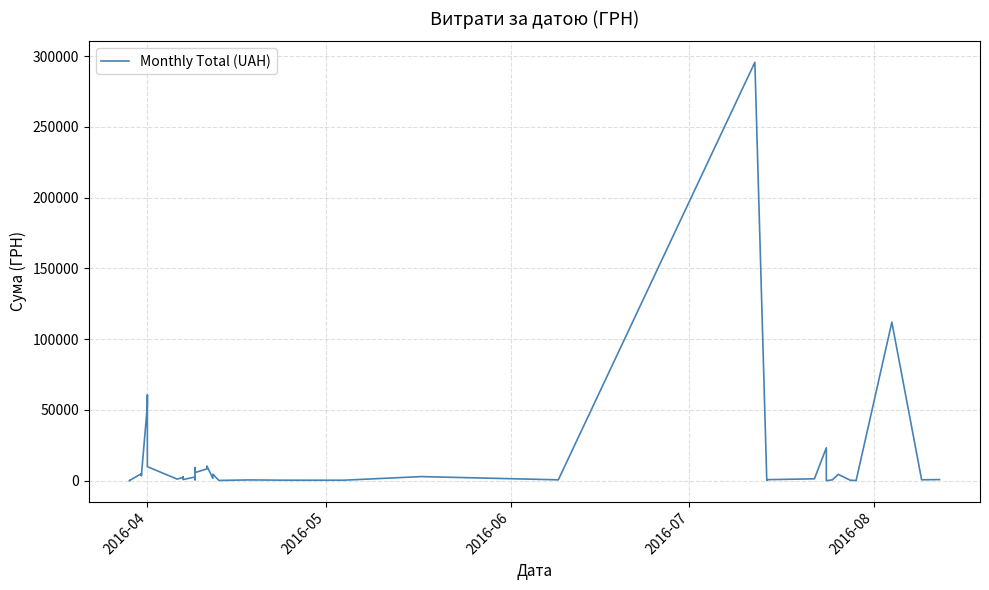

True or false: the data has more than 2 interior local peaks.

True